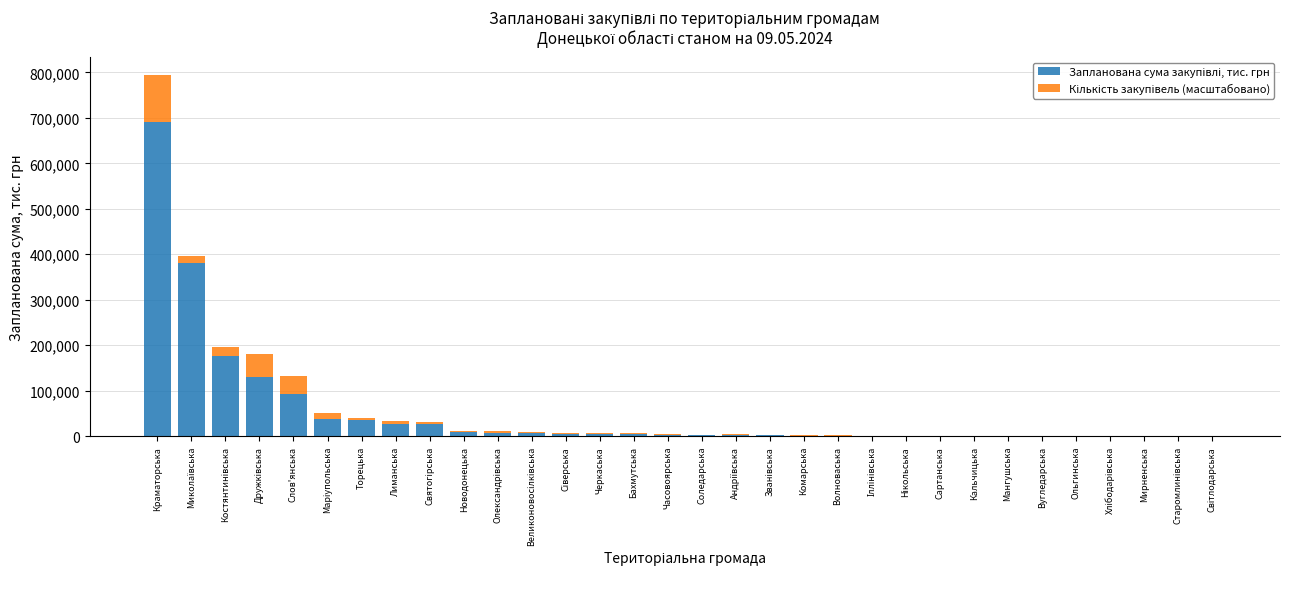

At which category is the sum across all series the highest?

Краматорська